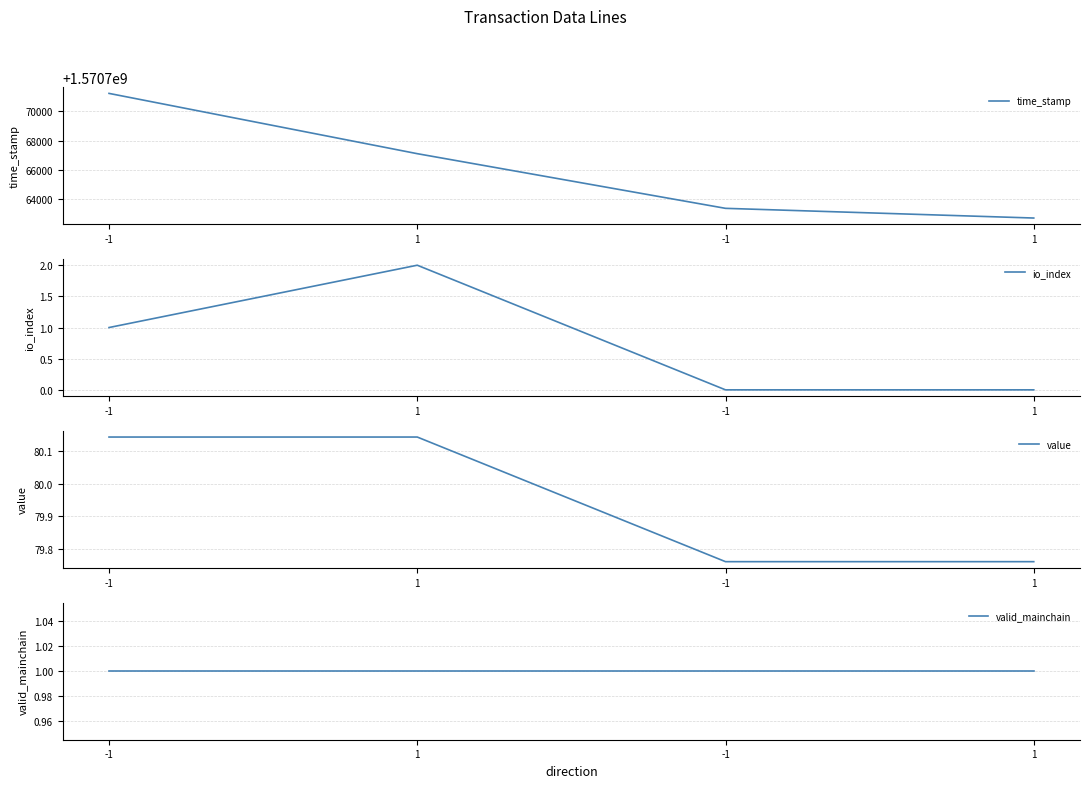

Where does the value series first go above 80?

-1